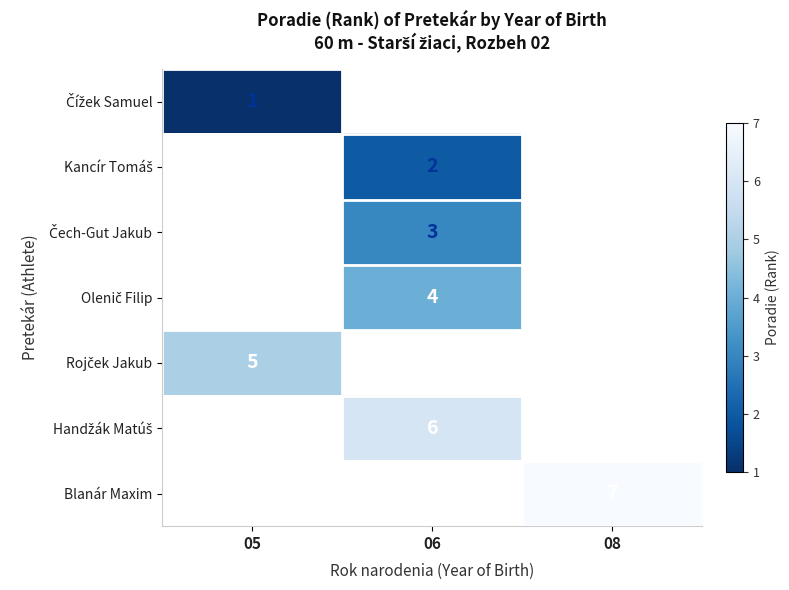

Which has a higher value, 05 or 08?

08